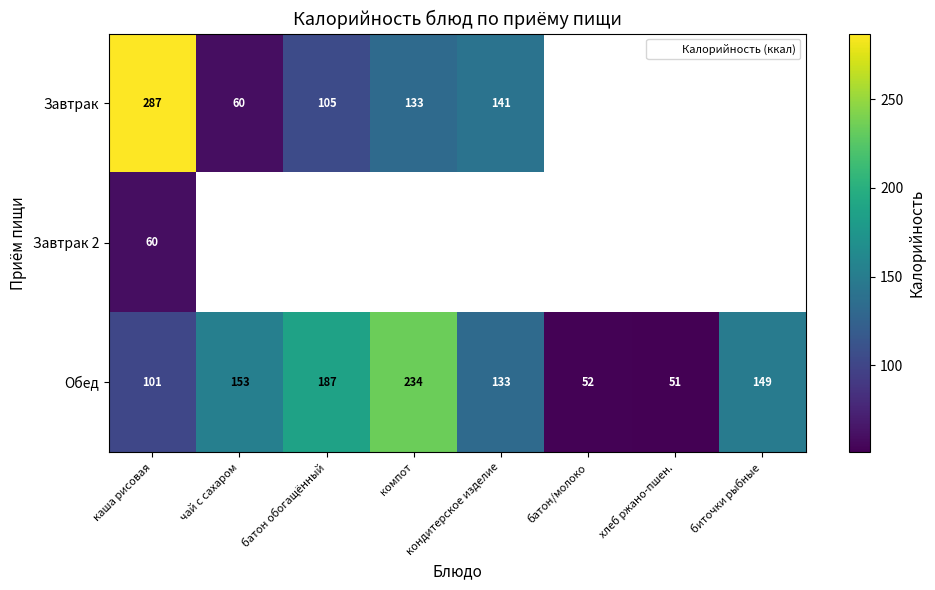

Count the number of categories in the chart.

8